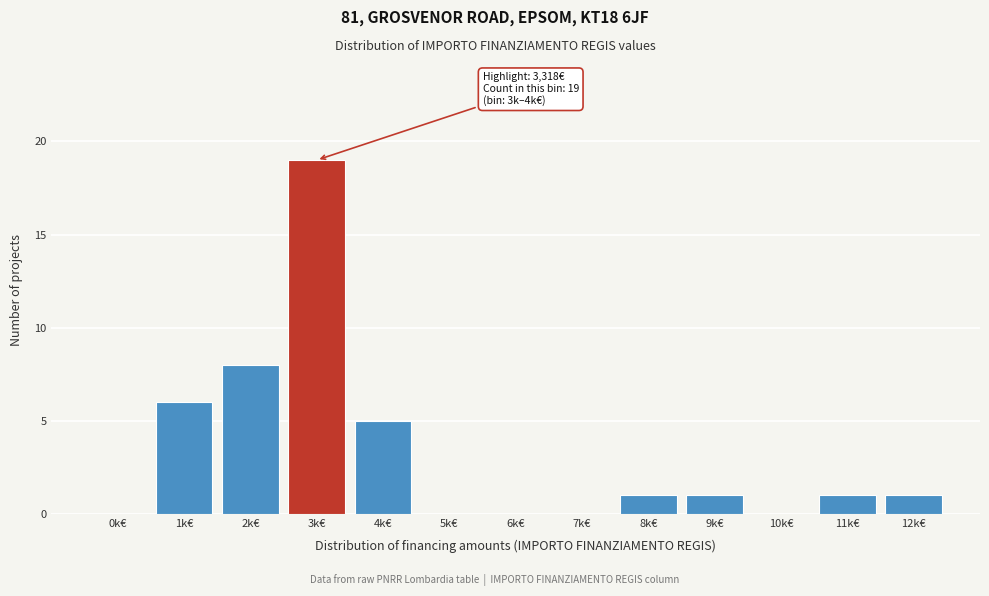

Reading left to right, list all the values displayed in this chart.

0k€=0	1k€=6	2k€=8	3k€=19	4k€=5	5k€=0	6k€=0	7k€=0	8k€=1	9k€=1	10k€=0	11k€=1	12k€=1